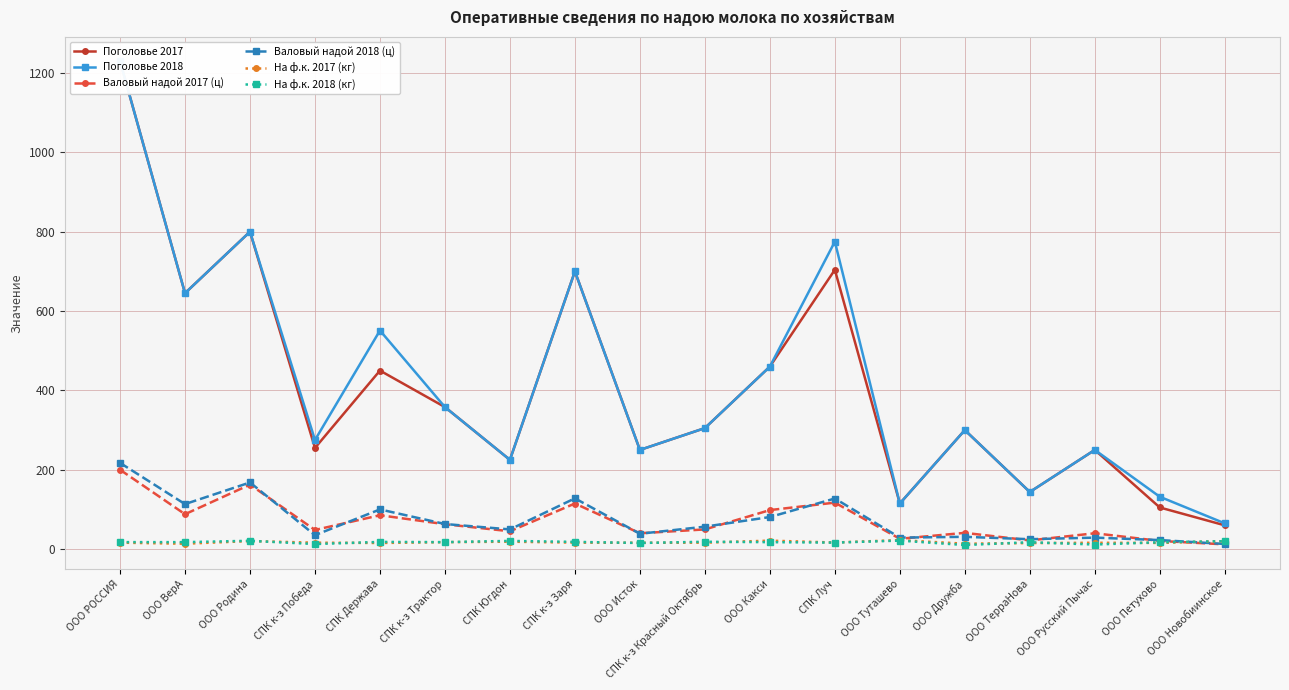

How many lines are shown in the chart?

6